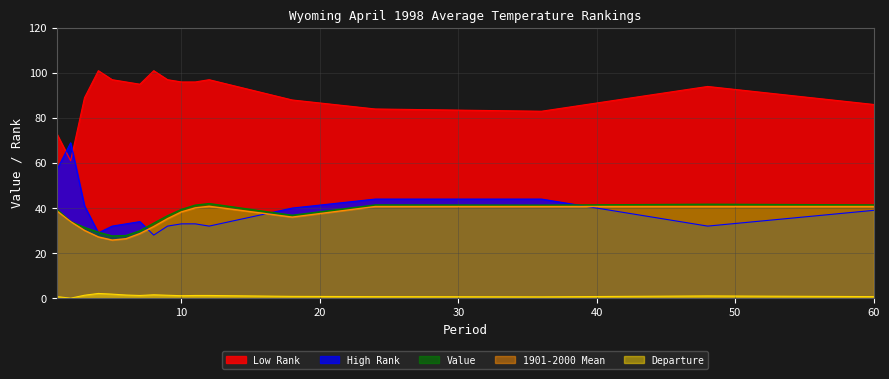

What is the sum of all High Rank values?

652.0